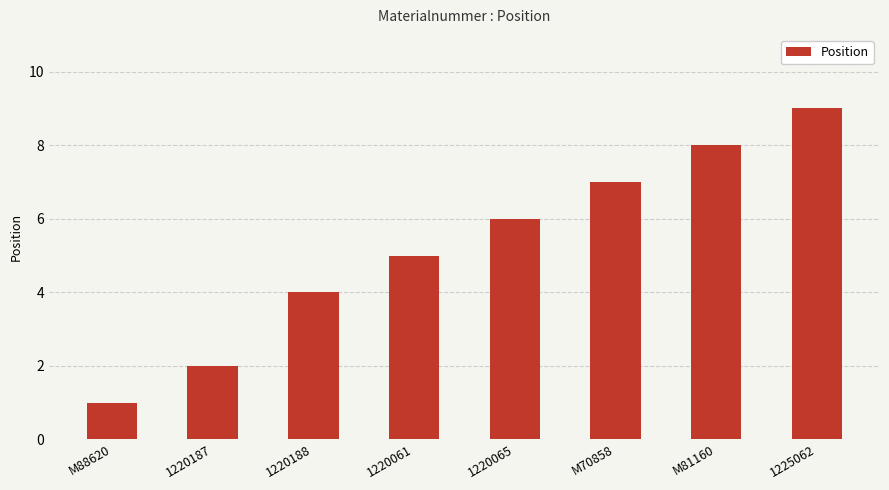

Count the number of data series in this chart.

1